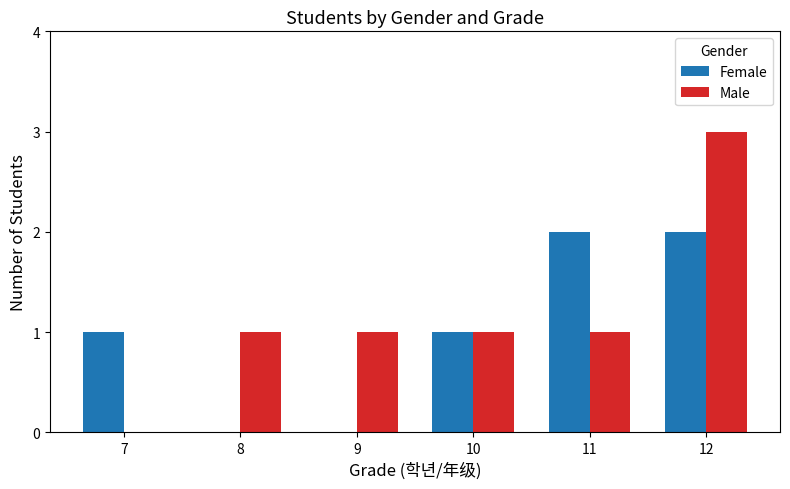

Between 7 and 12, which series saw the biggest shift?

Male